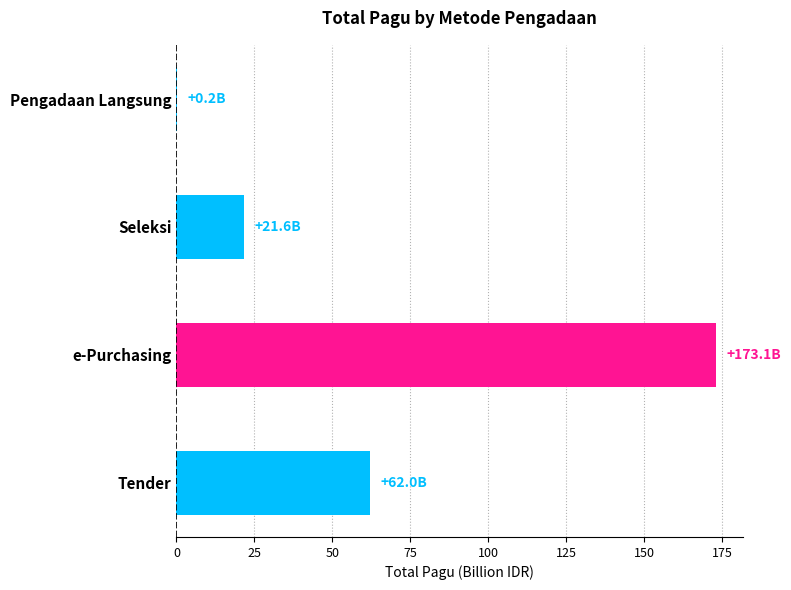

Reading bottom to top, list all the values displayed in this chart.

Tender=62.0	e-Purchasing=173.1	Seleksi=21.6	Pengadaan Langsung=0.2